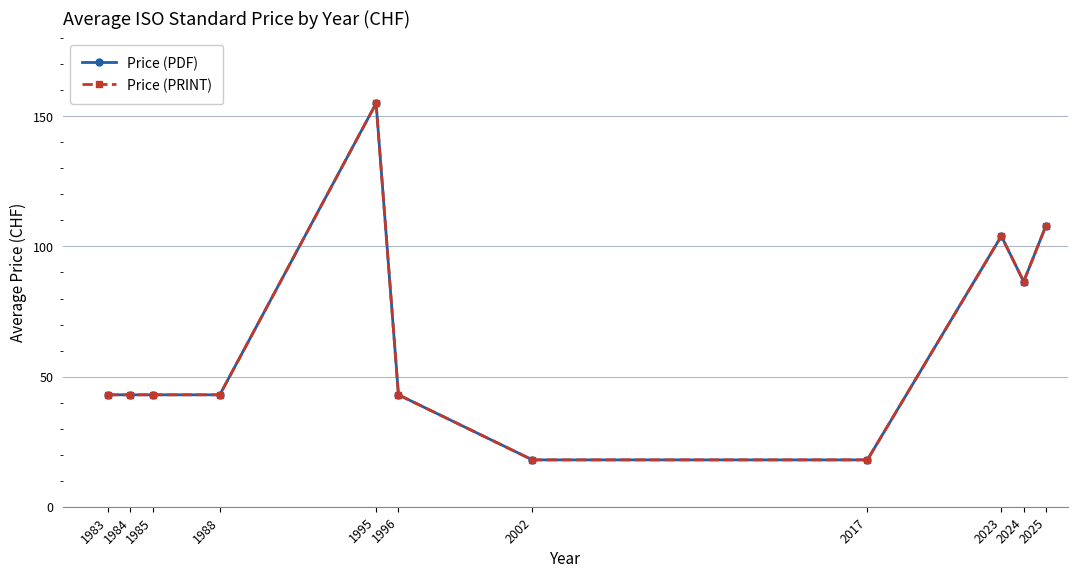

True or false: Price (PDF) and Price (PRINT) intersect in this chart.

False